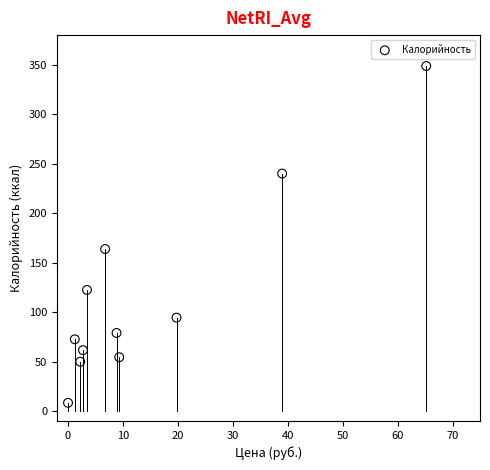

What is the range of X values (max minus min)?

65.2